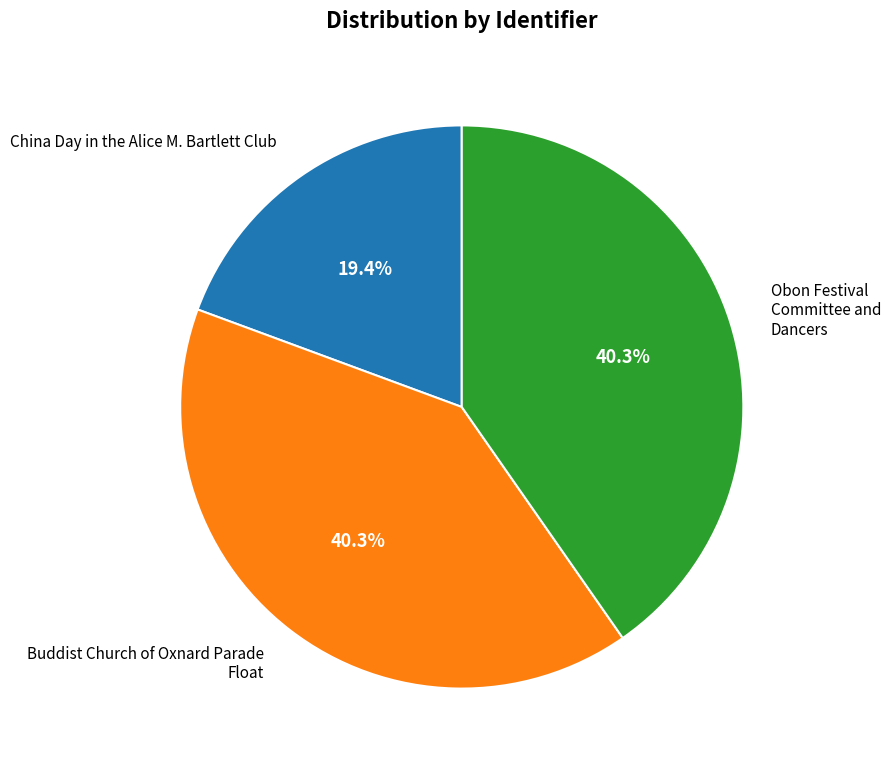

Does any single category account for the majority?

No